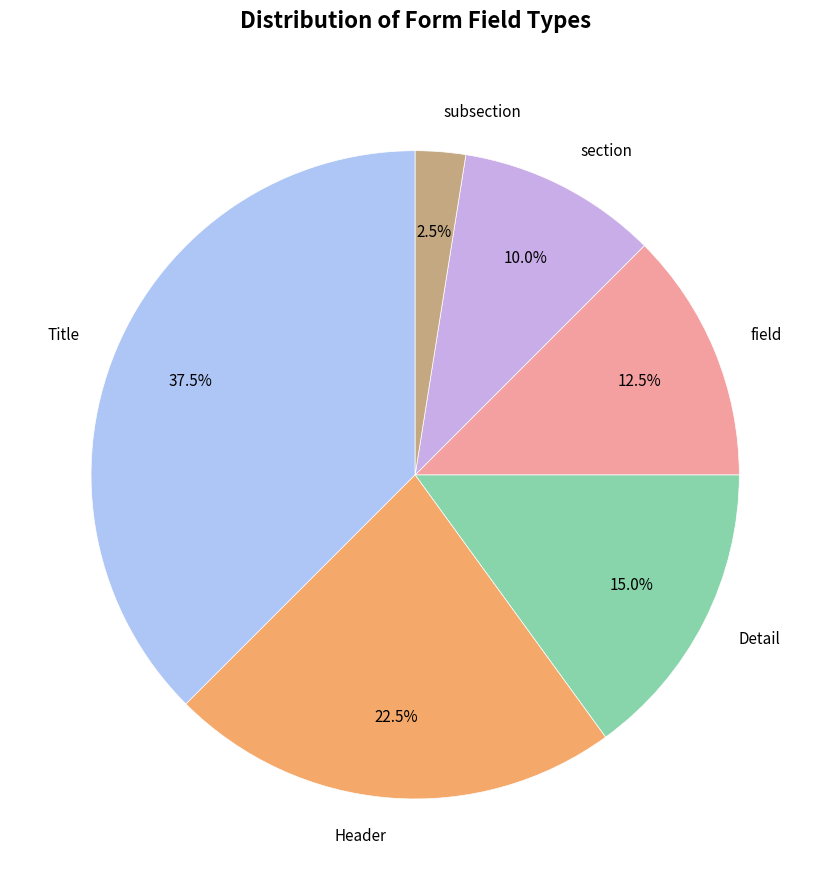

Is it true that Detail is 6% of the pie?

False